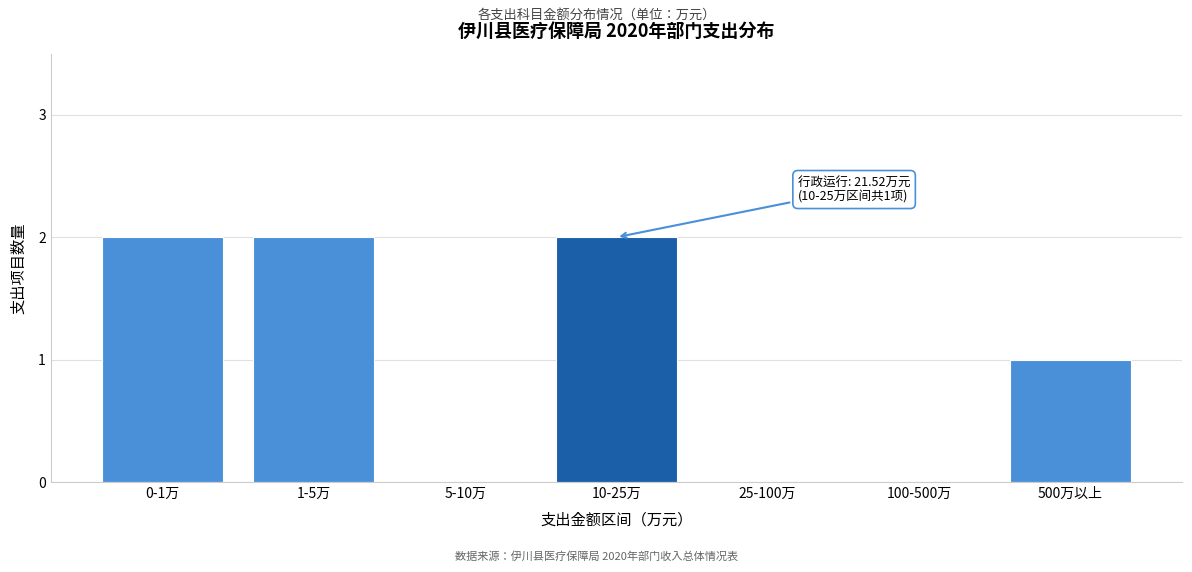

Reading right to left, extract all data points from this chart.

500万以上=1	100-500万=0	25-100万=0	10-25万=2	5-10万=0	1-5万=2	0-1万=2